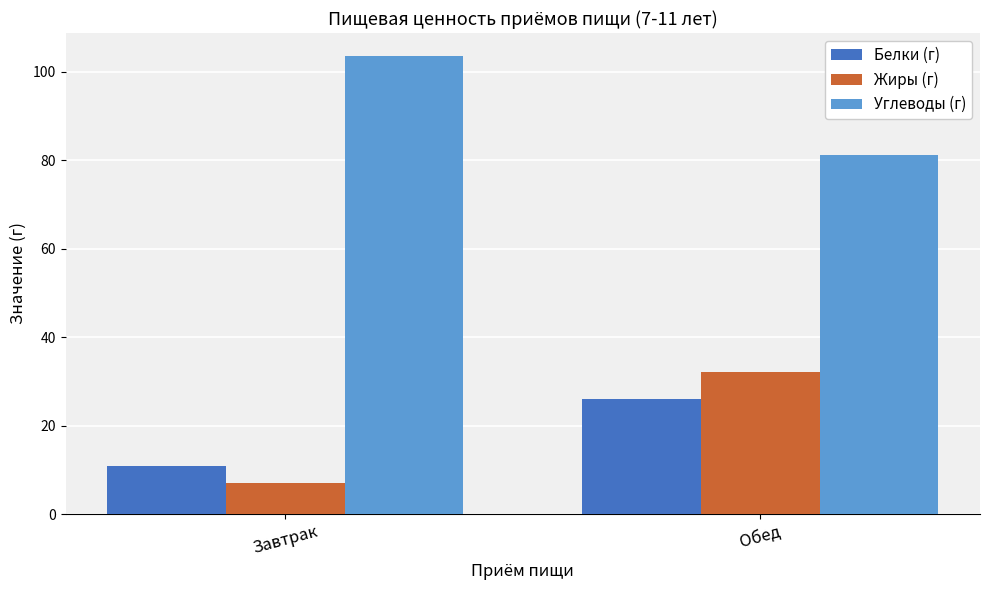

What position from the right is Завтрак?

2